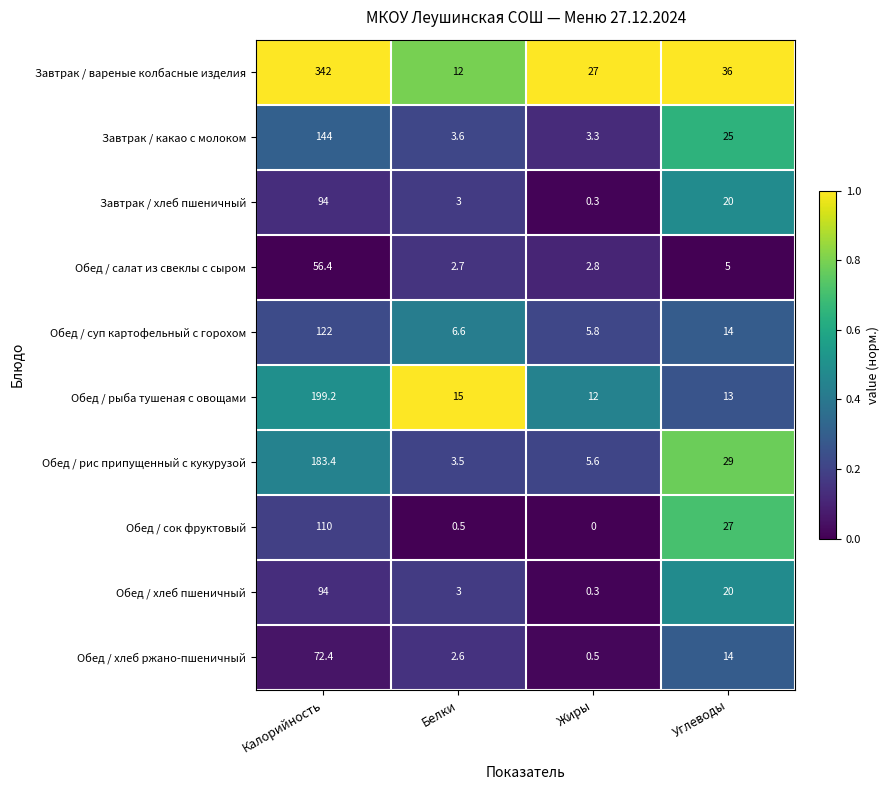

Which series has the largest range (max minus min)?

Завтрак / вареные колбасные изделия